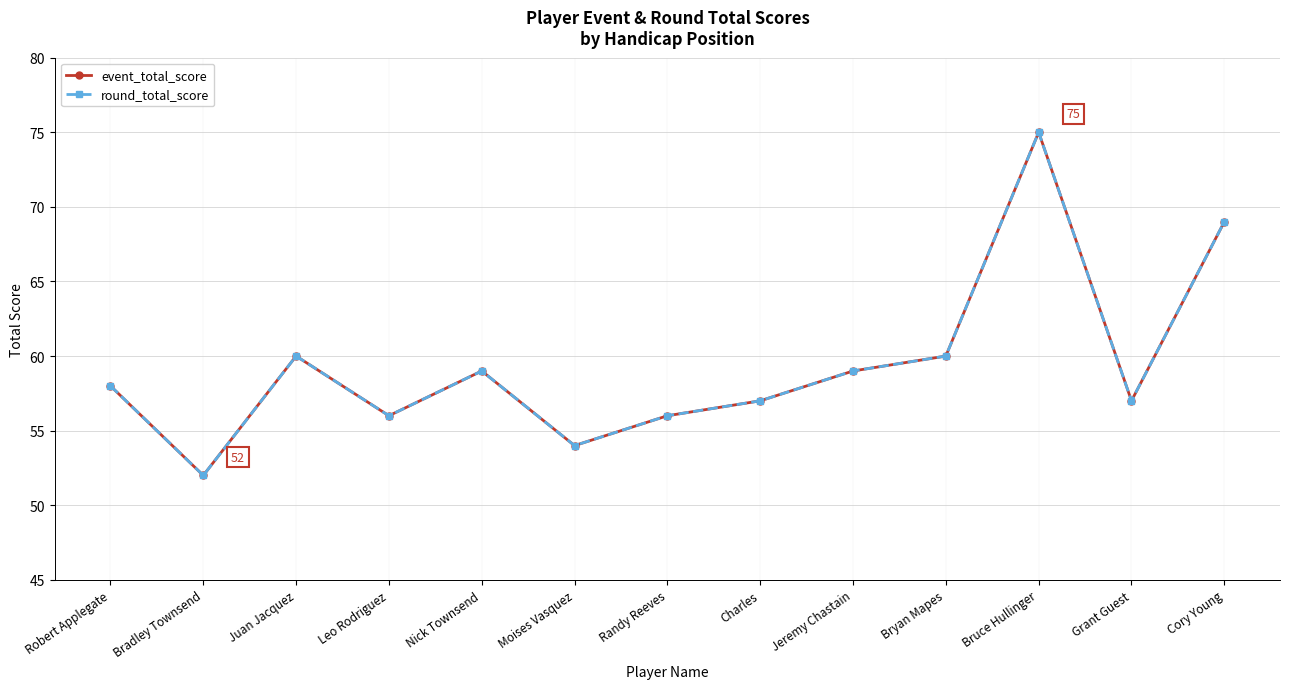

Is this an area chart (filled region under the line)?

No